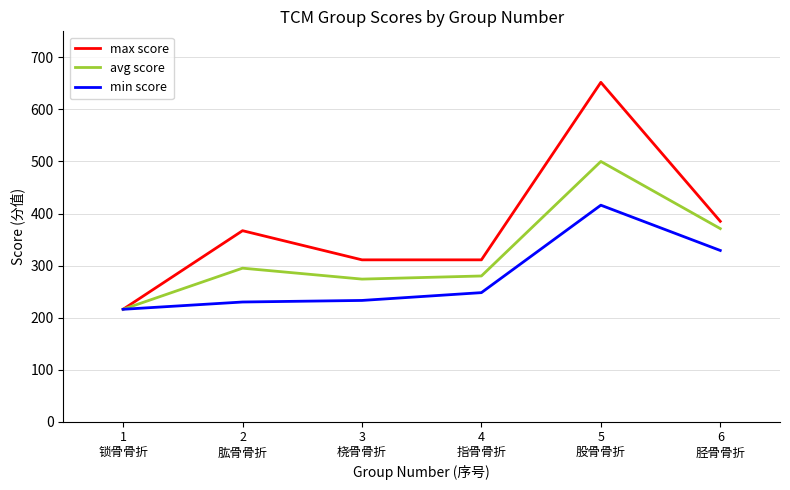

Reading left to right, list all the values displayed in this chart.

max score: 216	367	311	311	652	385
avg score: 216	295	274	280	500	371
min score: 216	230	233	248	416	329